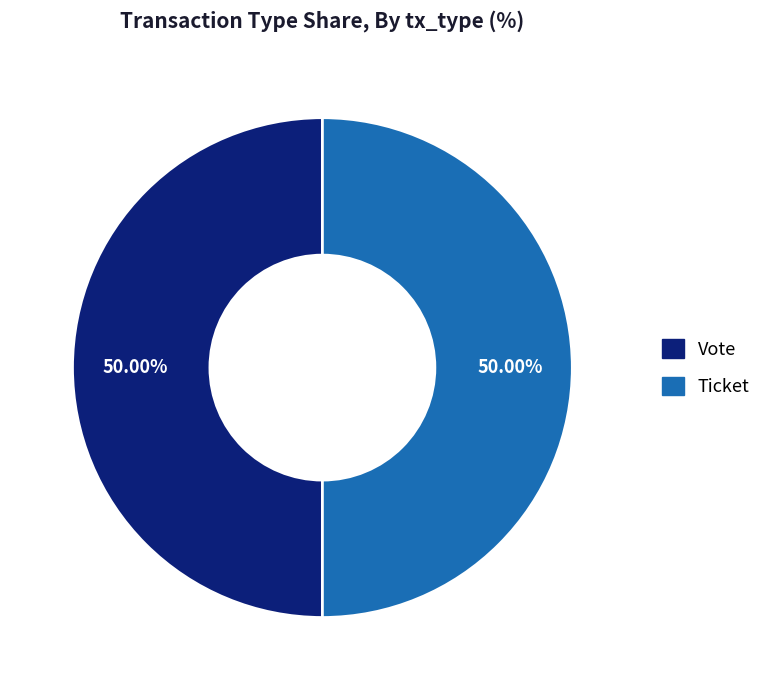

How many slices are in this pie chart?

2